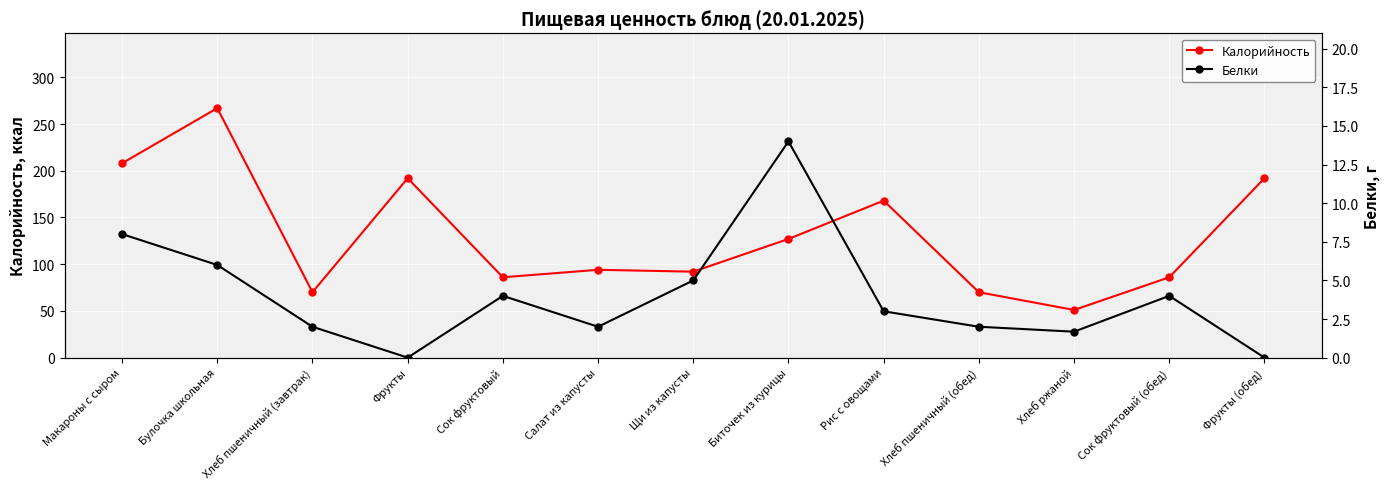

What is the difference between the second highest and minimum values in the Калорийность series?

157